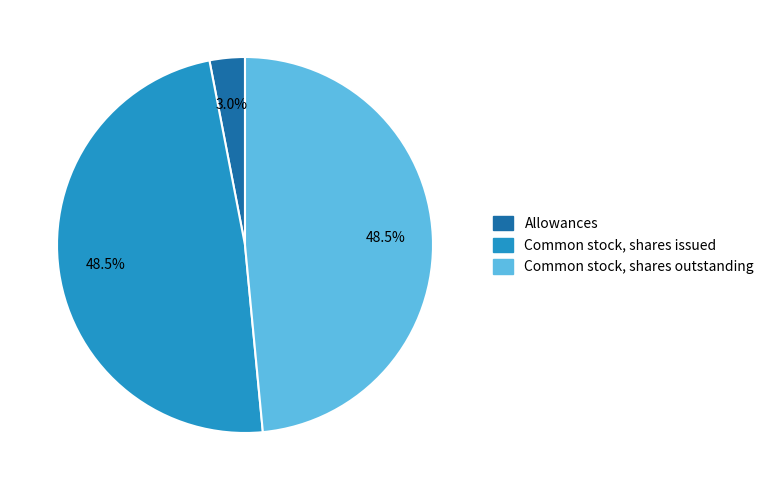

Which category has the smallest portion of the pie?

Allowances